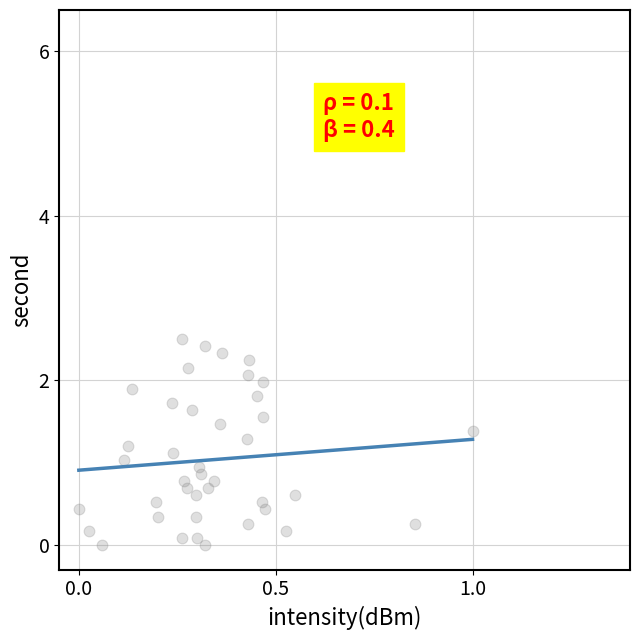

What is the range of X values (max minus min)?

1.0